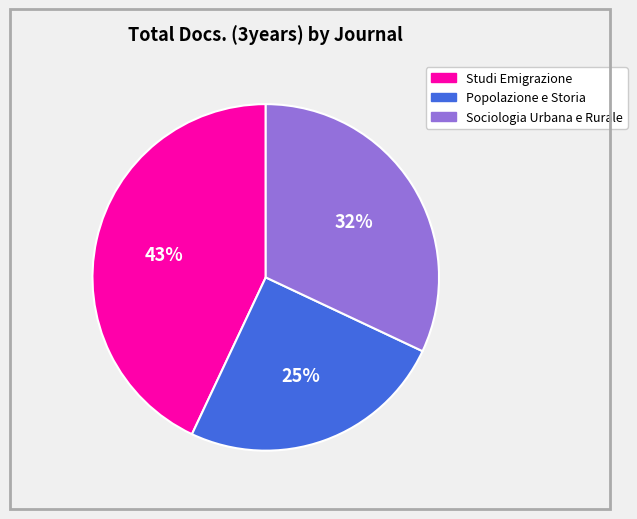

Between Studi Emigrazione and Popolazione e Storia, which is larger?

Studi Emigrazione